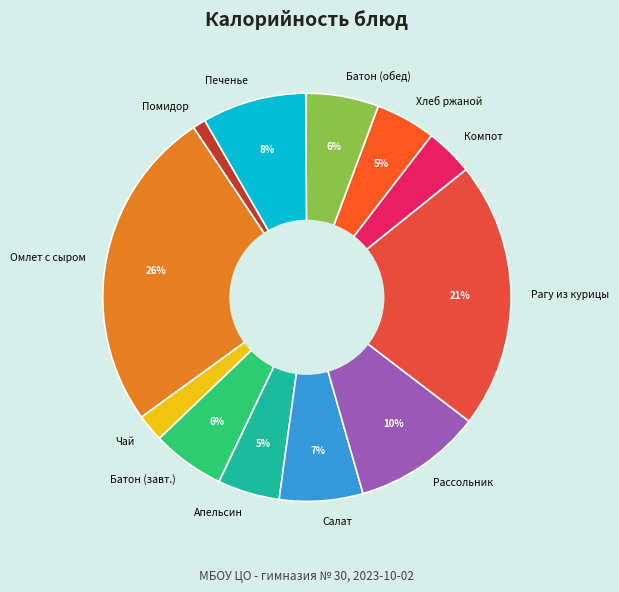

Which slice is the largest?

Омлет с сыром